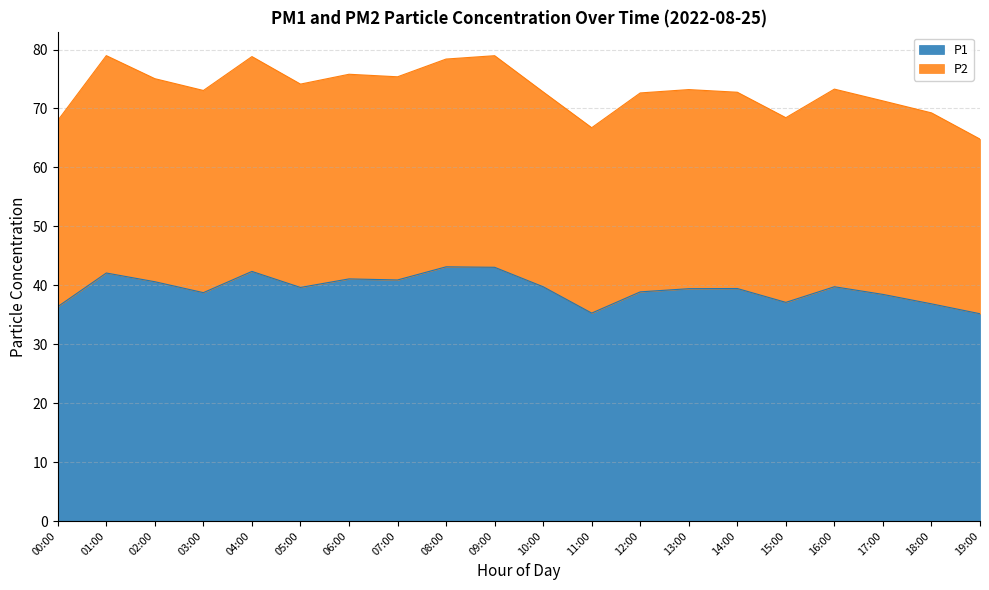

Read the value at 05:00.

39.6